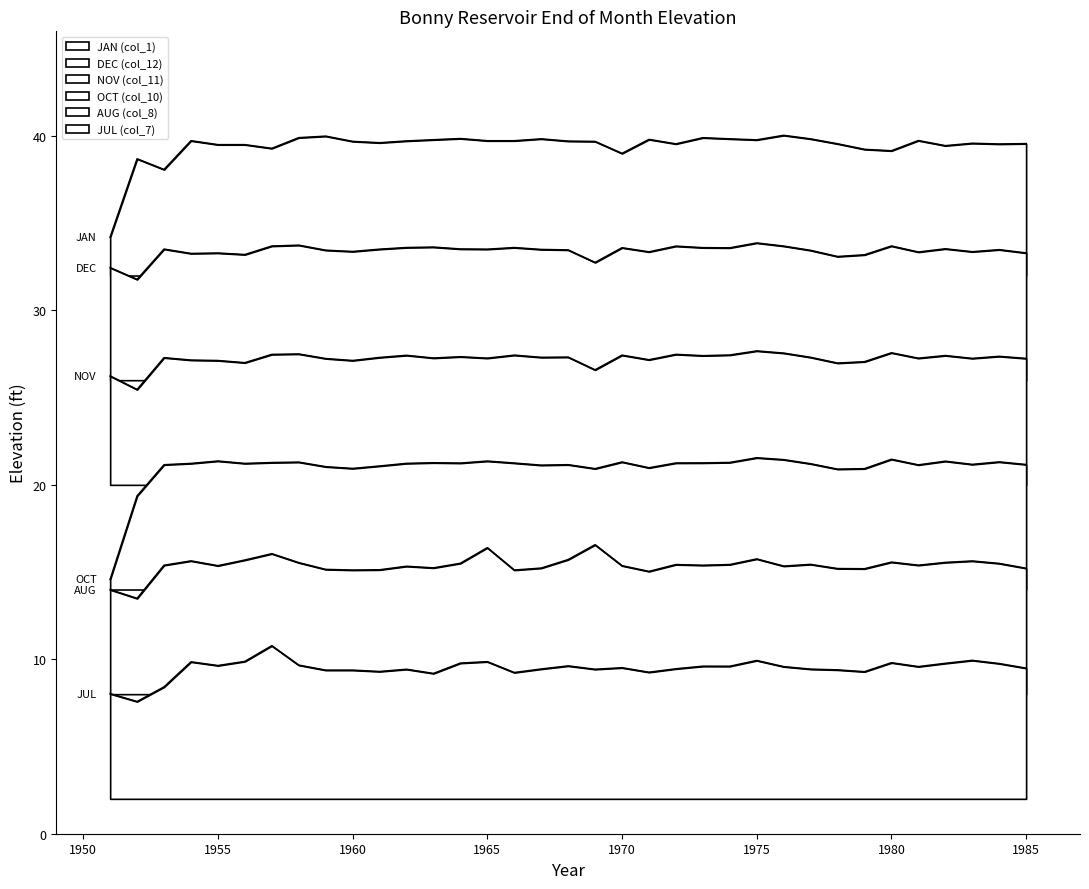

What is the sum of all NOV (col_11) values?

952.4